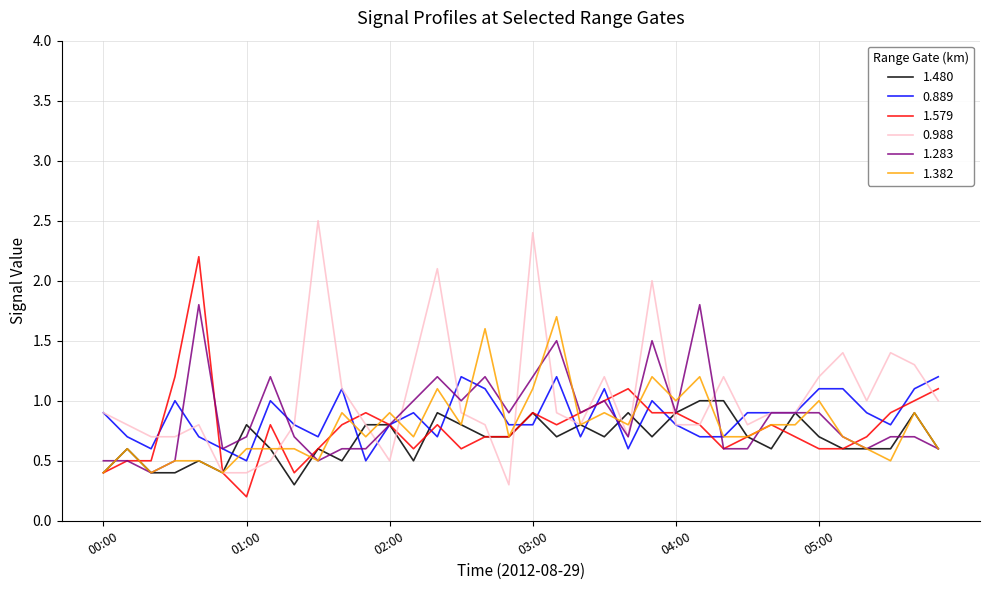

Which series has the largest range (max minus min)?

0.988